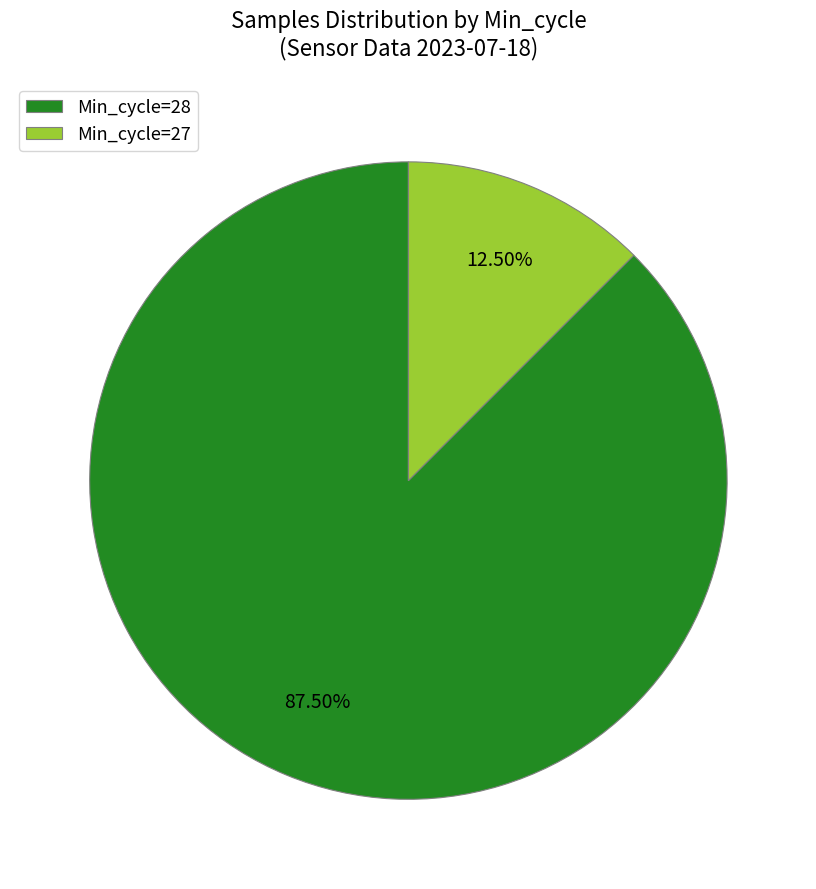

What is the smallest slice in the pie chart?

Min_cycle=27